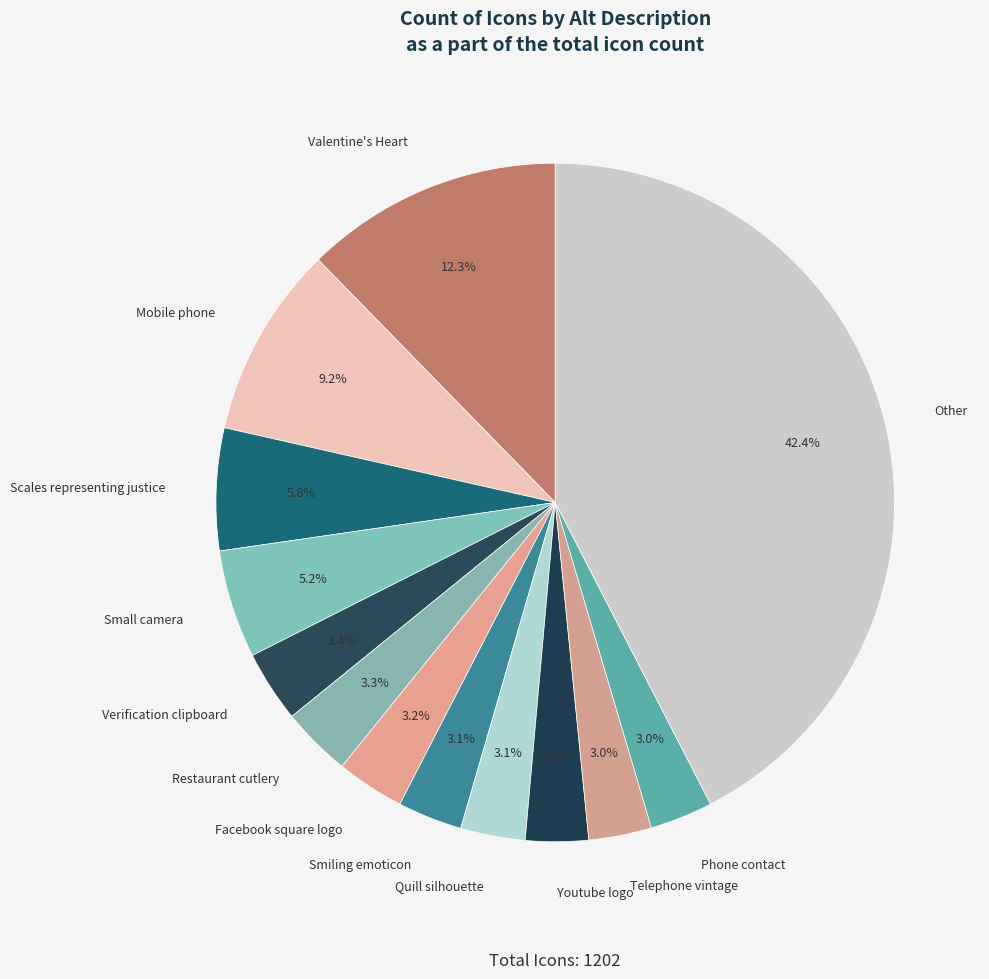

Does Telephone vintage account for over 50% of the chart?

No